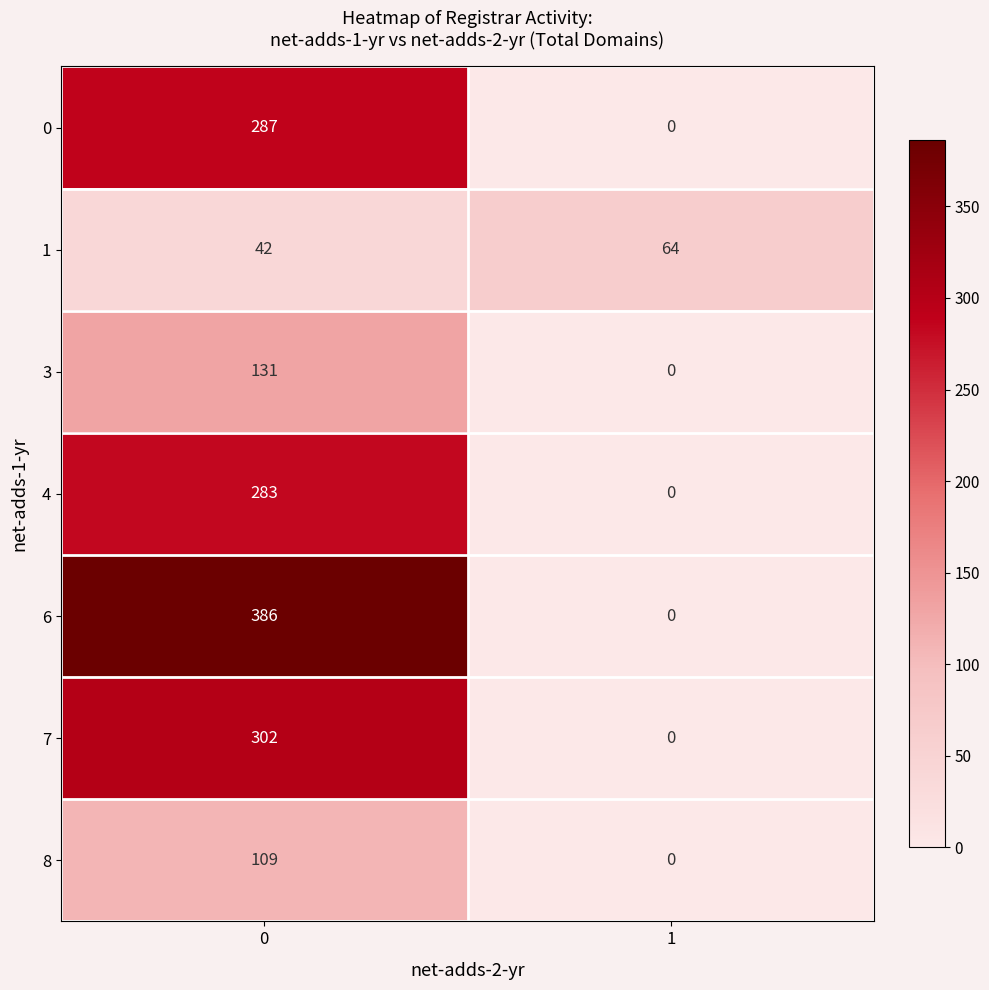

Is it true that 8 equals 0 at 1?

True